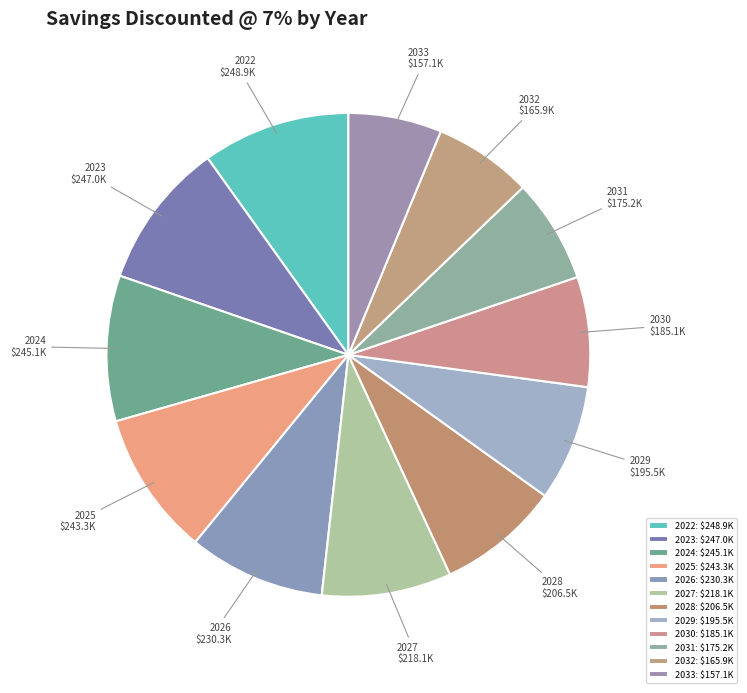

How many slices are in this pie chart?

12